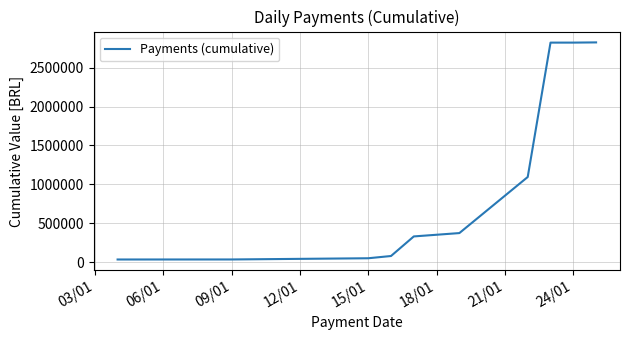

What is the difference between the maximum and minimum values?

2790367.8